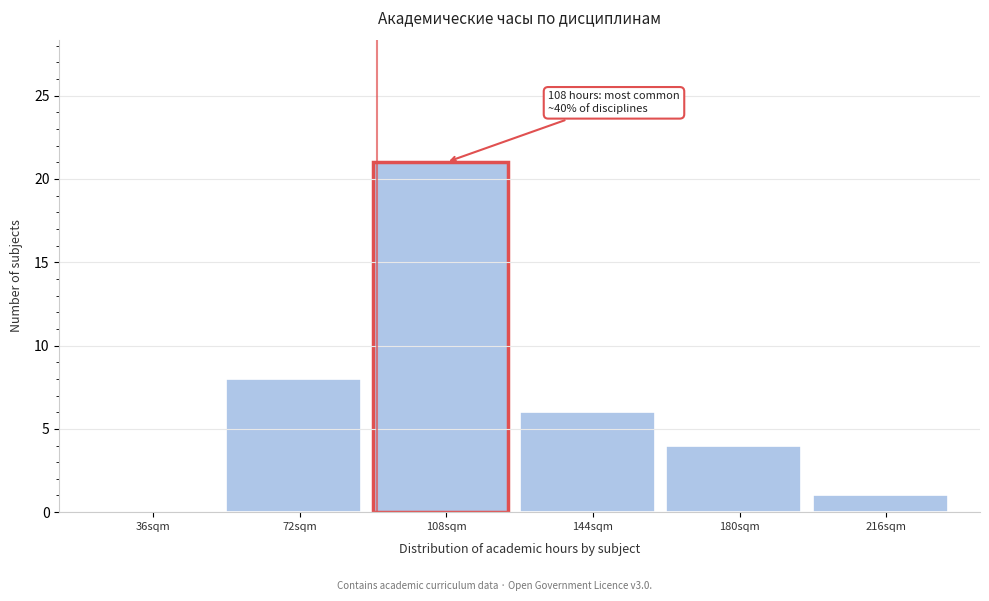

Reading left to right, list all the values displayed in this chart.

36sqm=0	72sqm=8	108sqm=21	144sqm=6	180sqm=4	216sqm=1